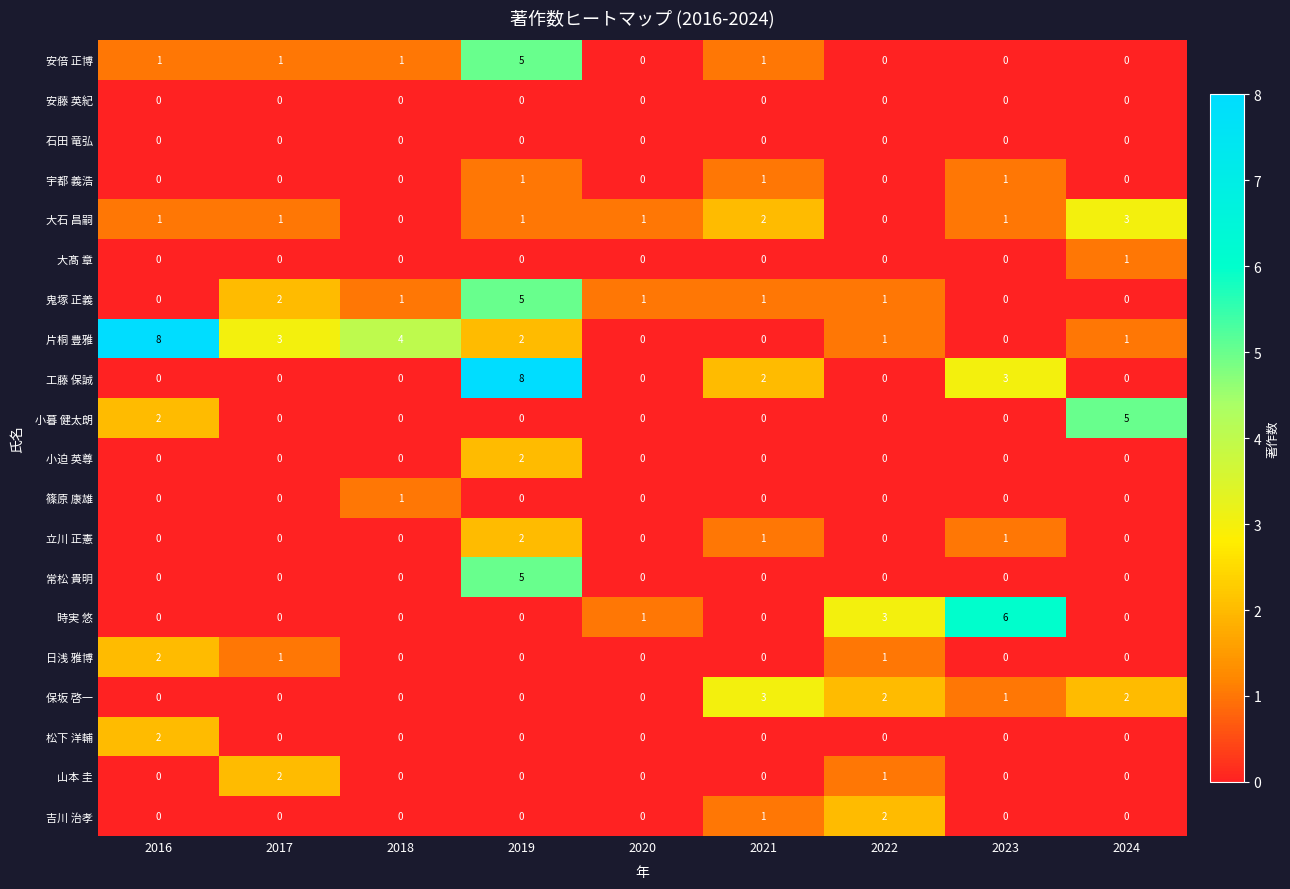

What is the difference between the highest and lowest values at 2024?

5